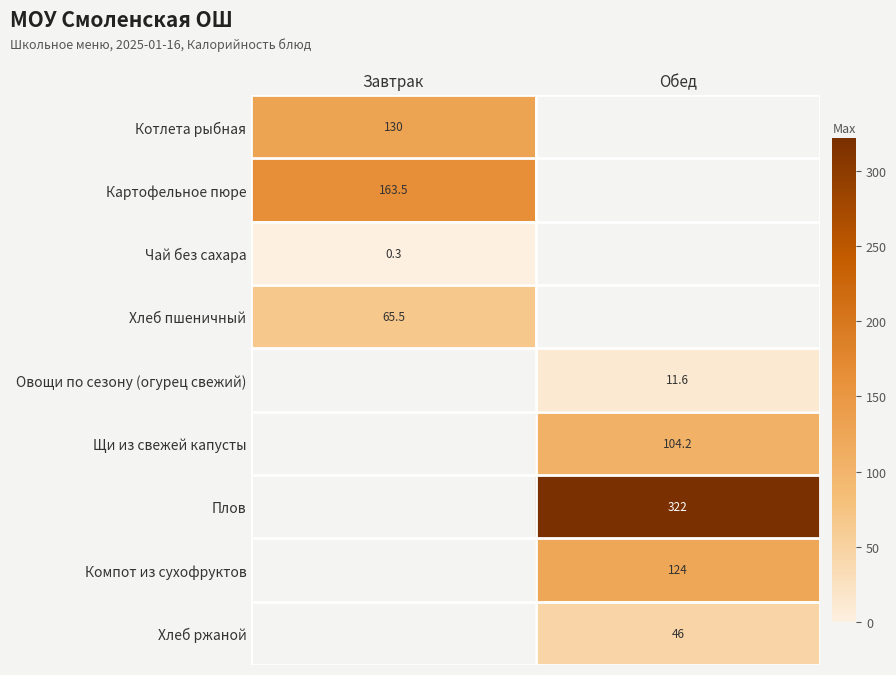

The value of Хлеб ржаной at Обед is 61.4. True or false?

False